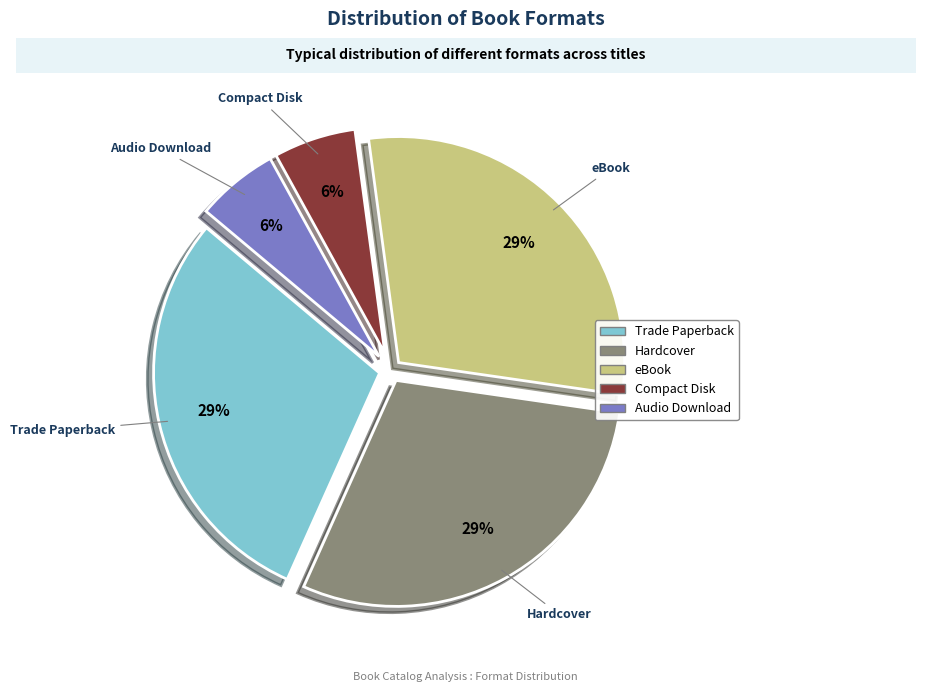

Is there a majority slice in this chart?

No